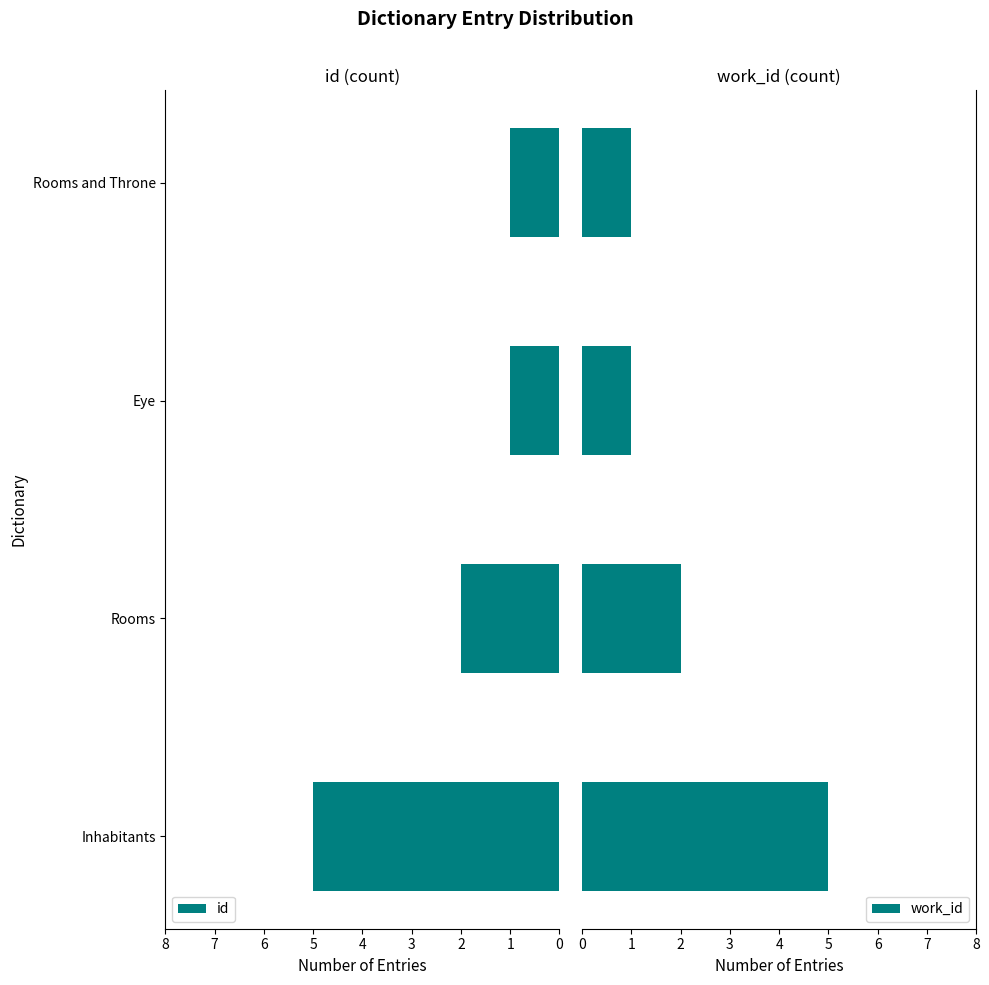

Count the id values in the range 1 to 5.

4